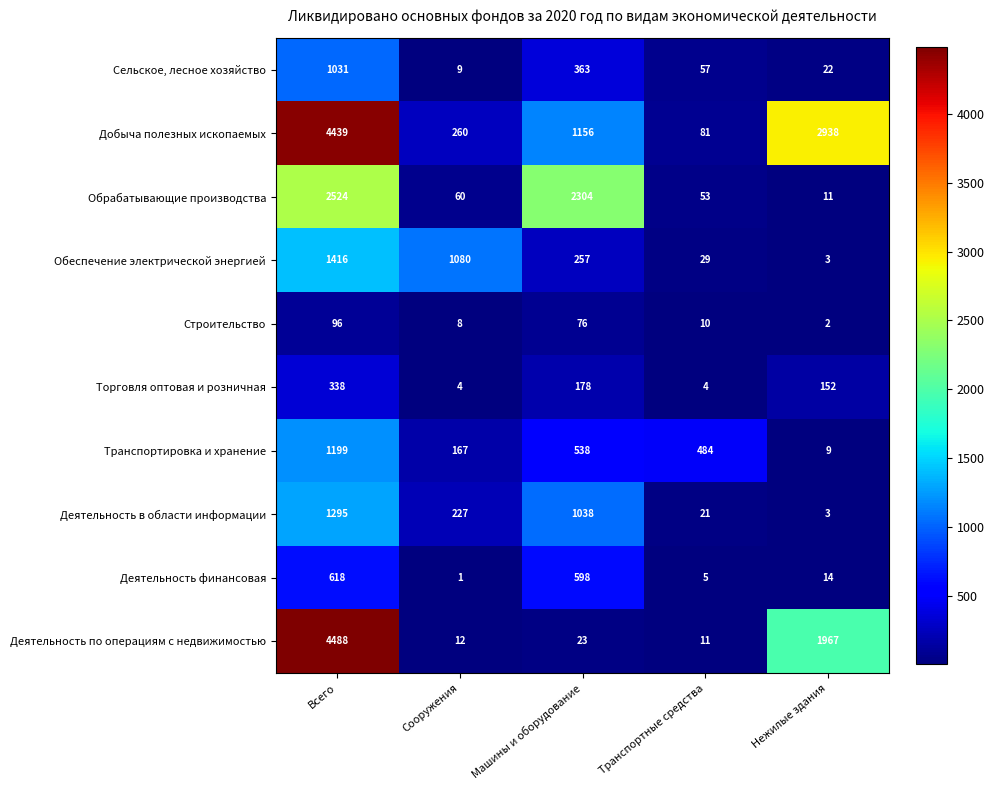

List the series in order of their peak value, lowest first.

Строительство, Торговля оптовая и розничная, Деятельность финансовая, Сельское, лесное хозяйство, Транспортировка и хранение, Деятельность в области информации, Обеспечение электрической энергией, Обрабатывающие производства, Добыча полезных ископаемых, Деятельность по операциям с недвижимостью